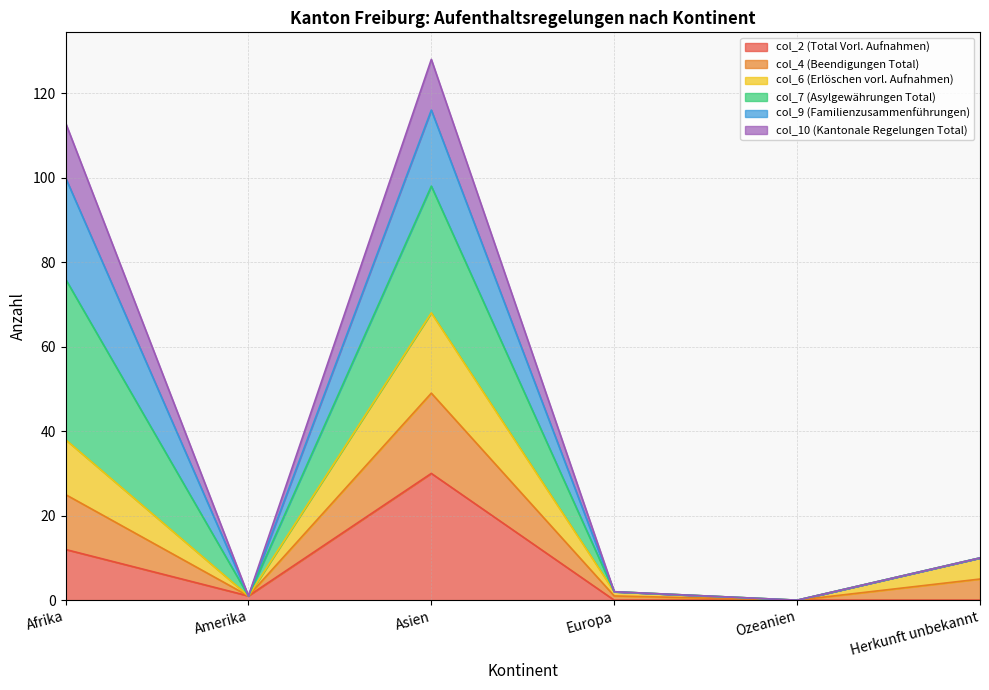

Which series has the widest spread of values?

col_10 (Kantonale Regelungen Total)